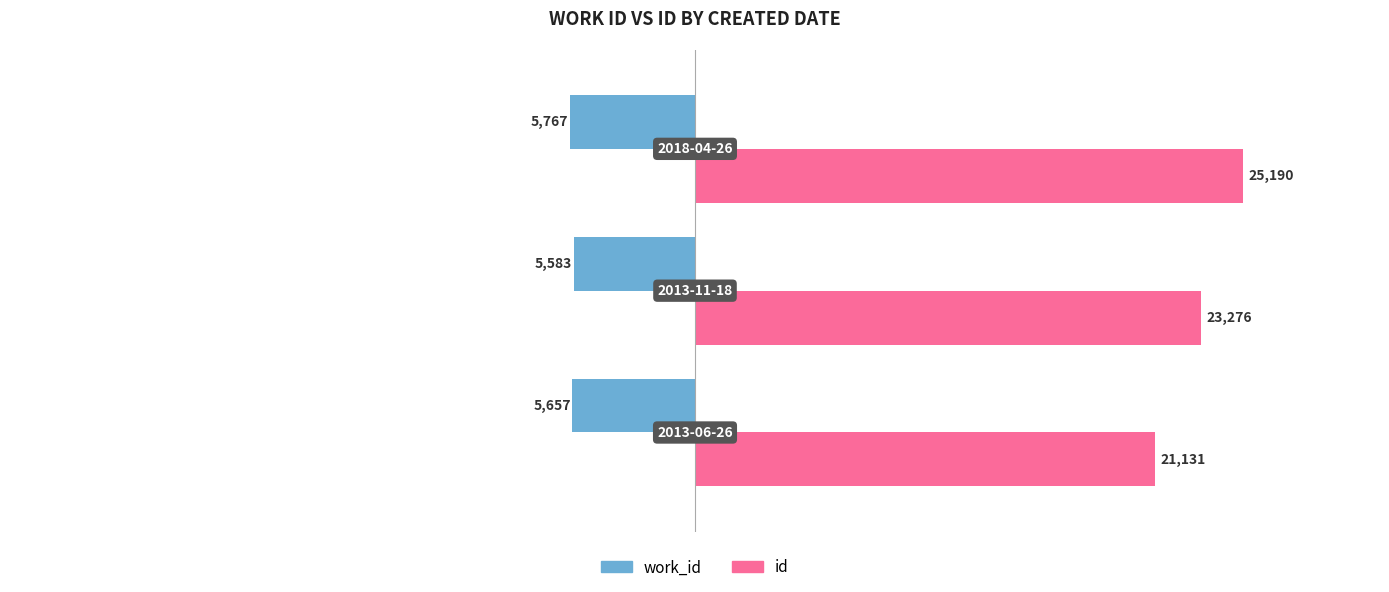

What is the smallest value displayed?

-5767